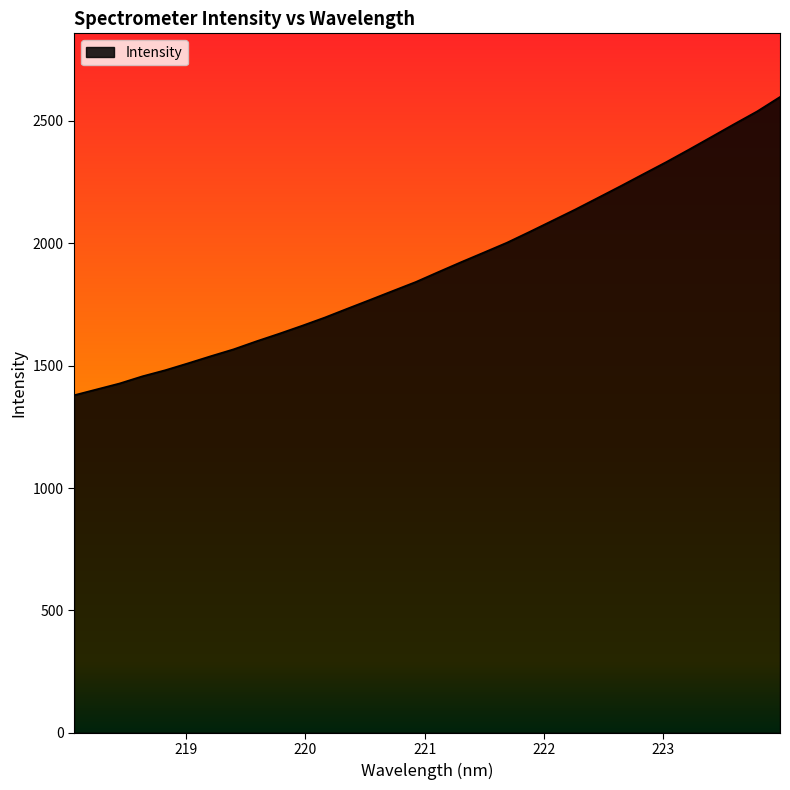

What is the greatest value displayed?

2598.3